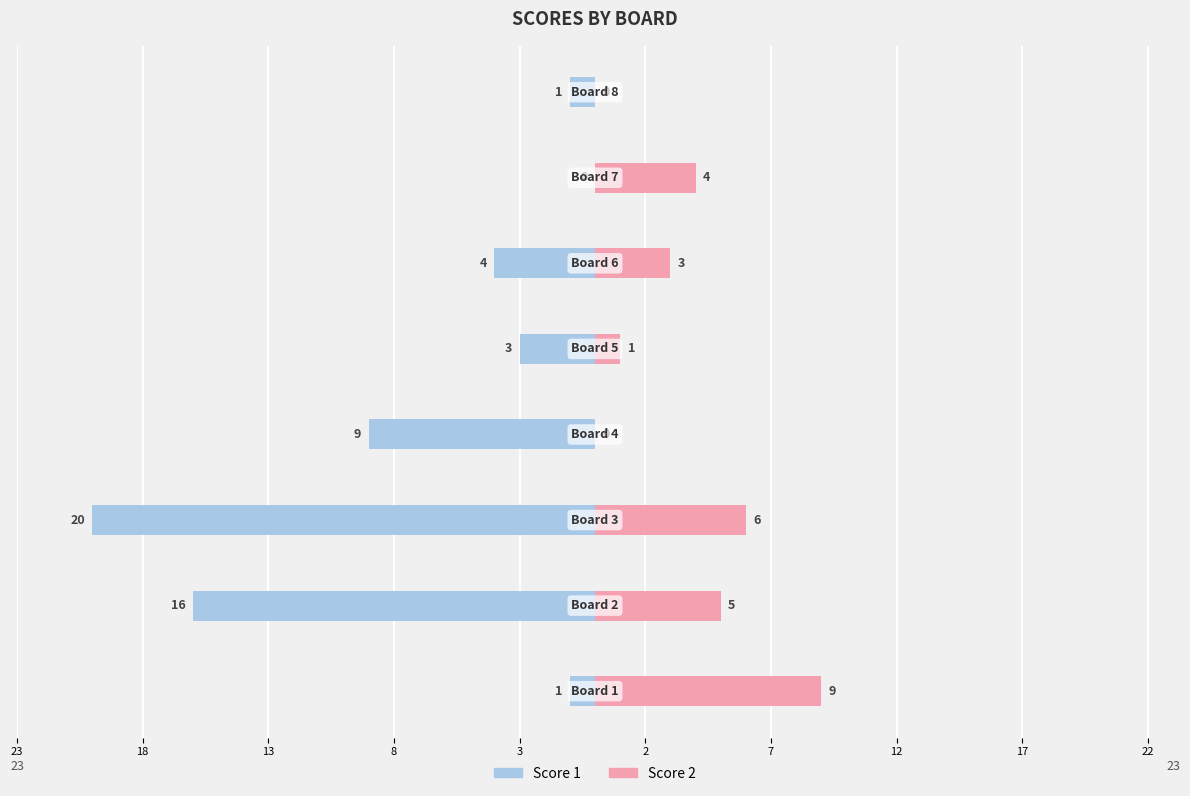

Which series changed the most between 13 and 8?

Score 1